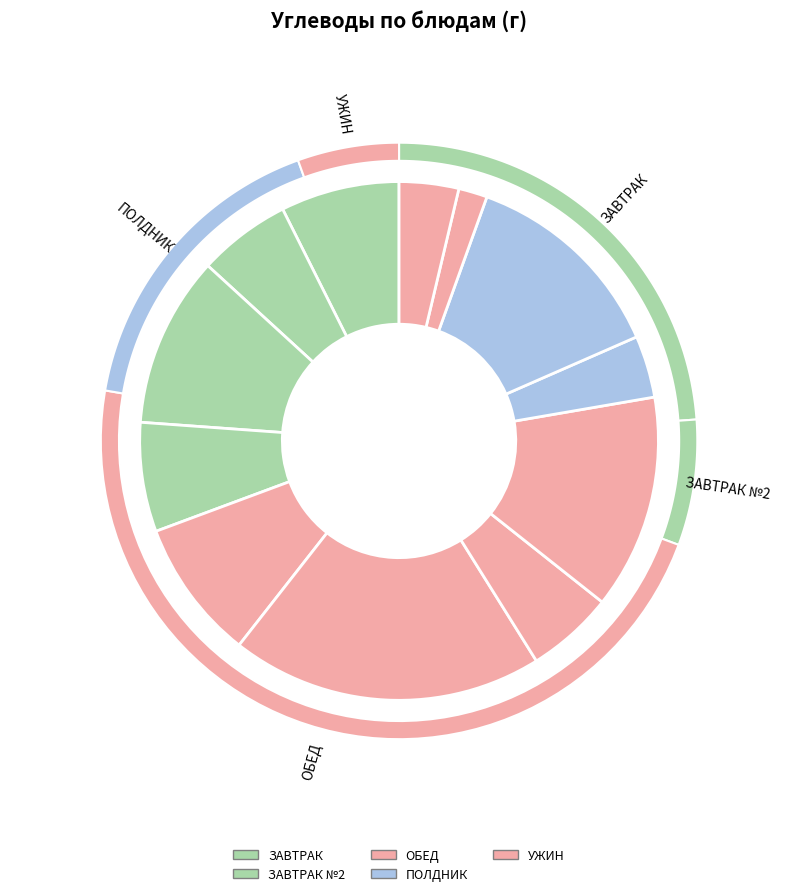

To the nearest percent, what percentage of the pie is КОФЕЙНЫЙ напиток с молоком?

6%